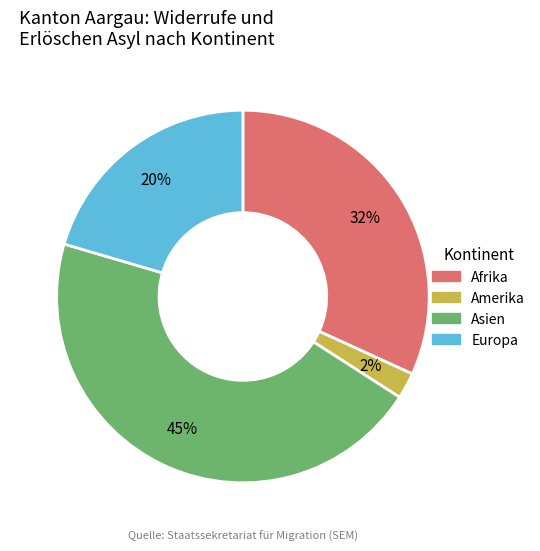

Is there a majority slice in this chart?

No